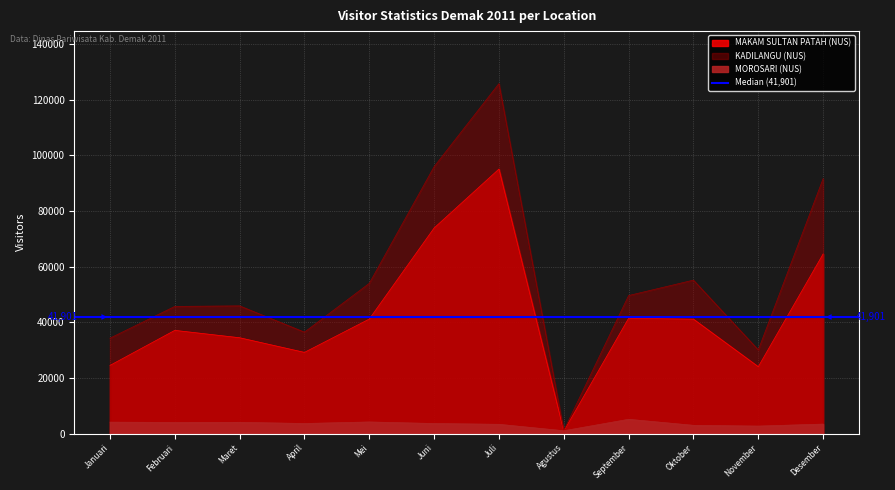

What is the smallest value displayed?

860